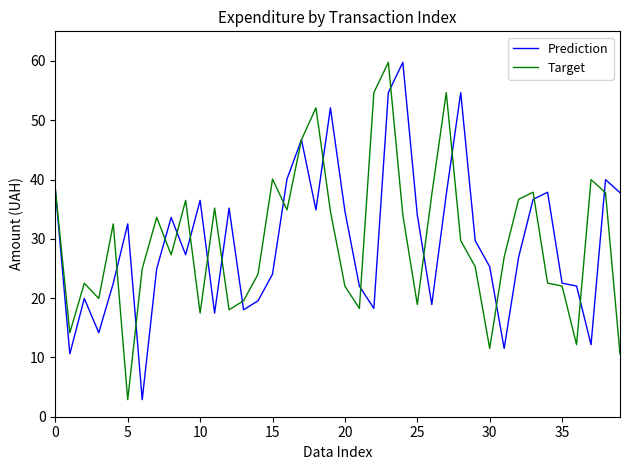

What are all the series names shown in the legend?

Prediction, Target